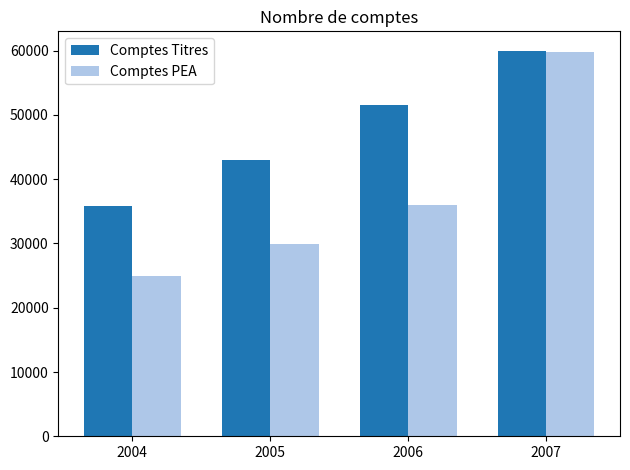

Count the number of data series in this chart.

2